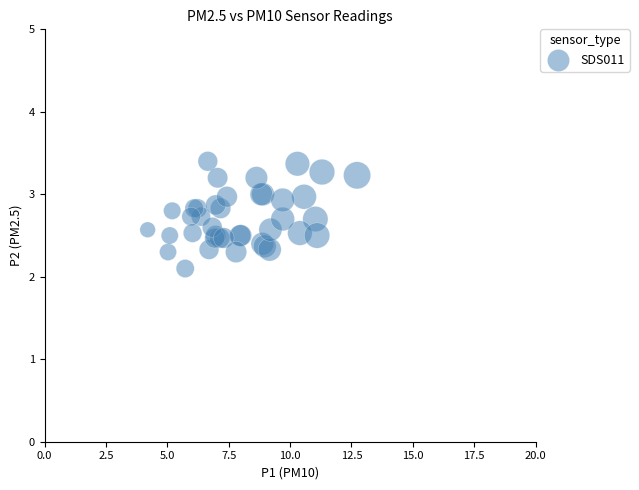

What Y value in the scatter plot is closest to 2?

2.1